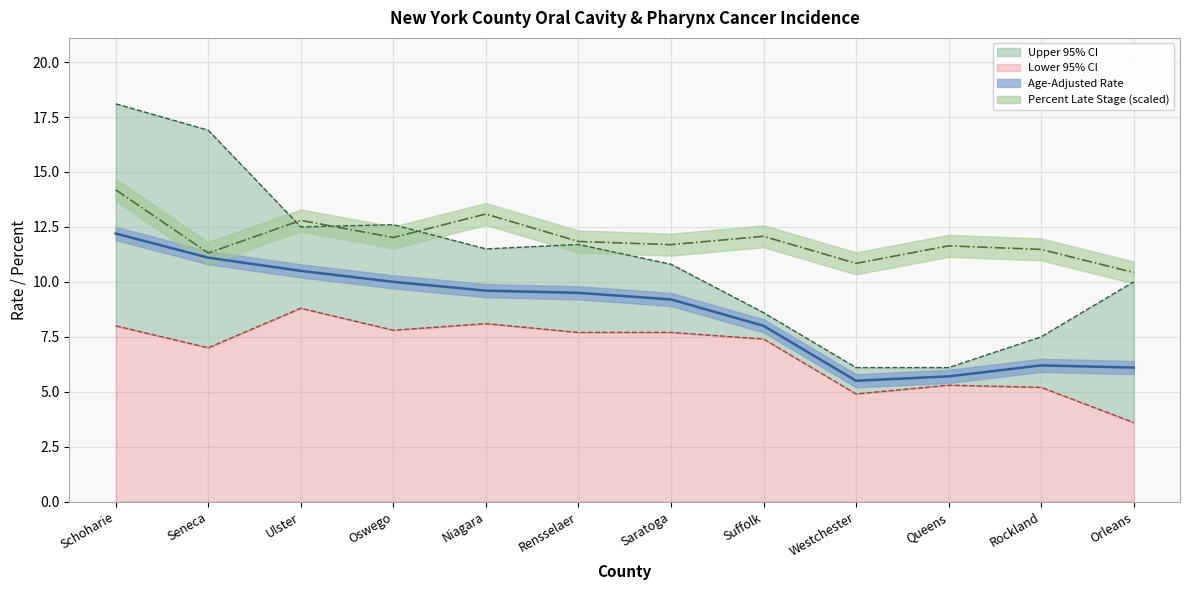

At which label is Age-Adjusted Rate closest to 8?

Suffolk